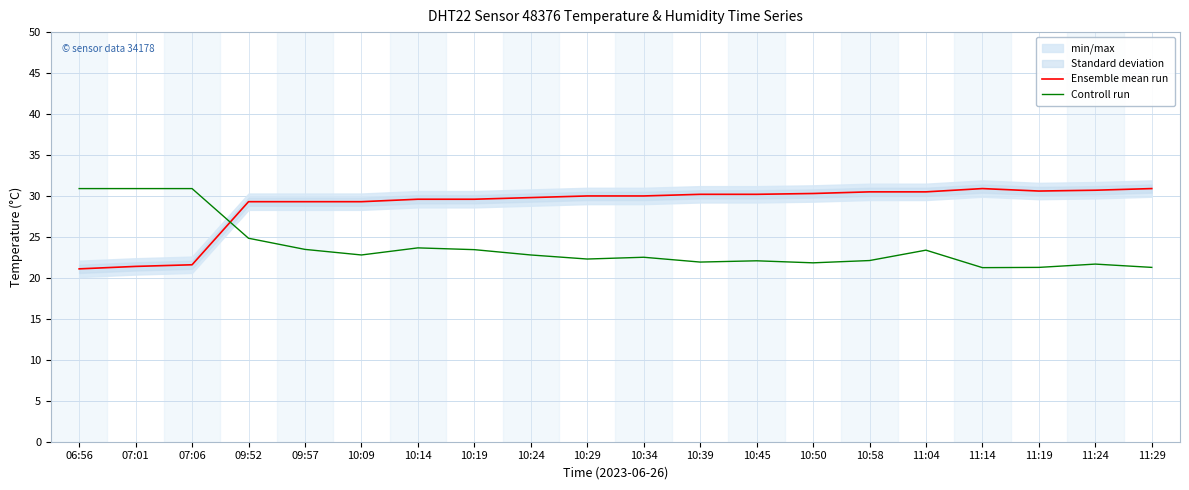

How many data points in Controll run are above 22?

14